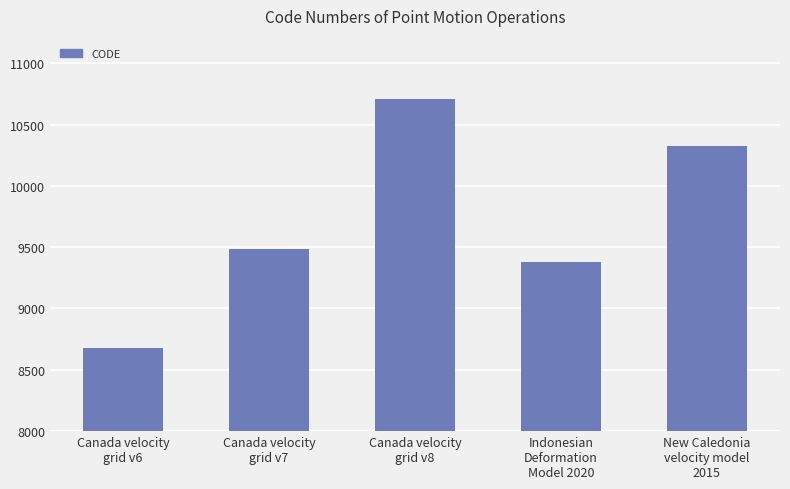

Which label corresponds to the smallest value in the chart?

Canada velocity
grid v6